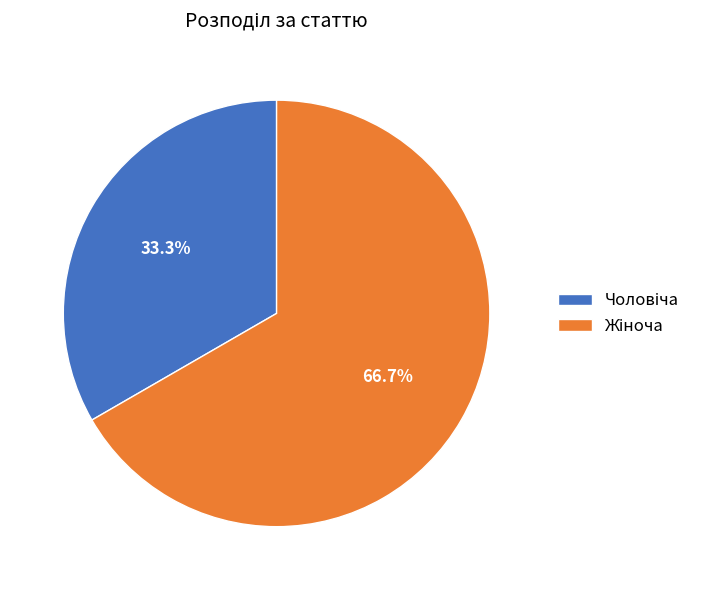

Does any single category account for the majority?

Yes